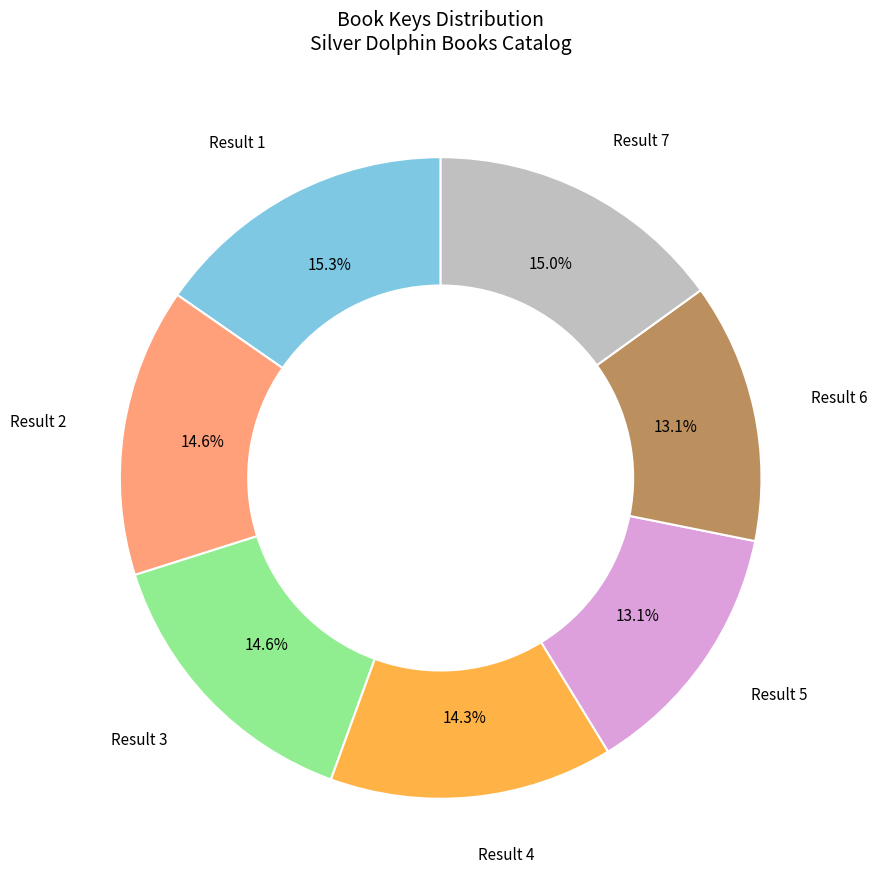

Does any single category account for the majority?

No